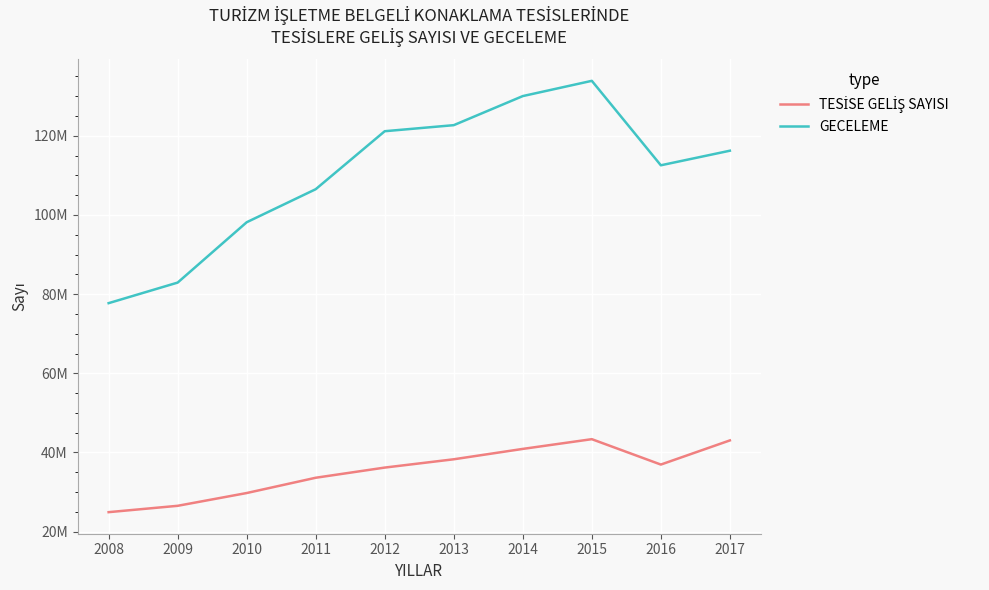

Does the chart have visible grid lines?

Yes